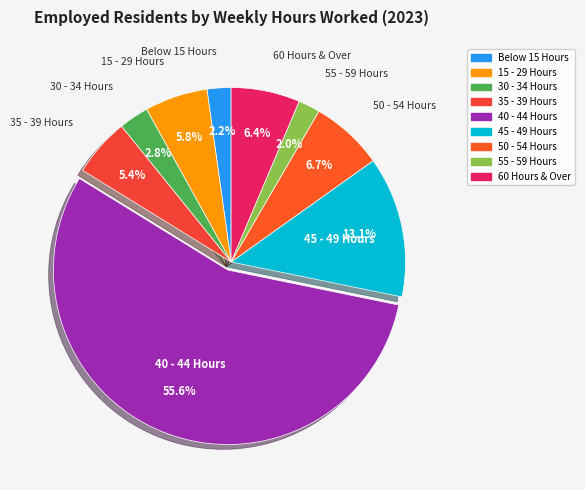

Which category has the biggest portion of the pie?

40 - 44 Hours